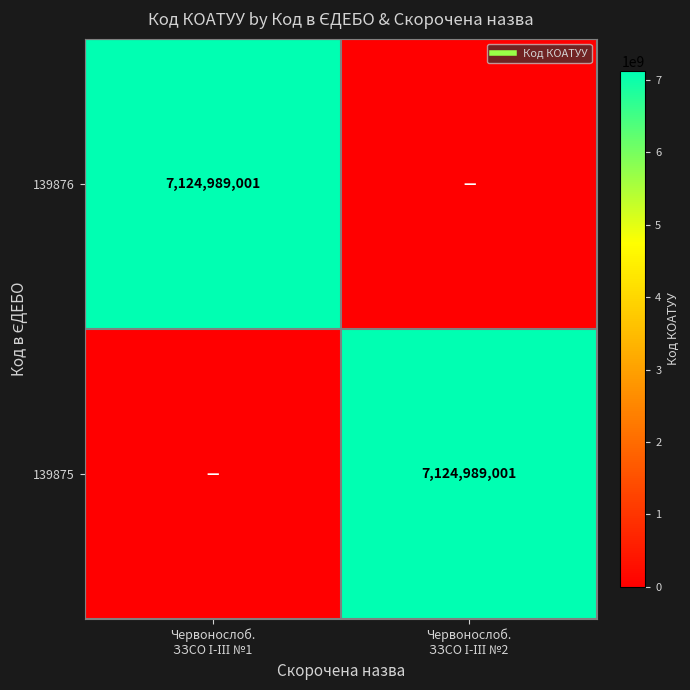

Between Червонослоб. ЗЗСО І-ІІІ №1 and Червонослоб. ЗЗСО І-ІІІ №2, which series saw the biggest shift?

139876